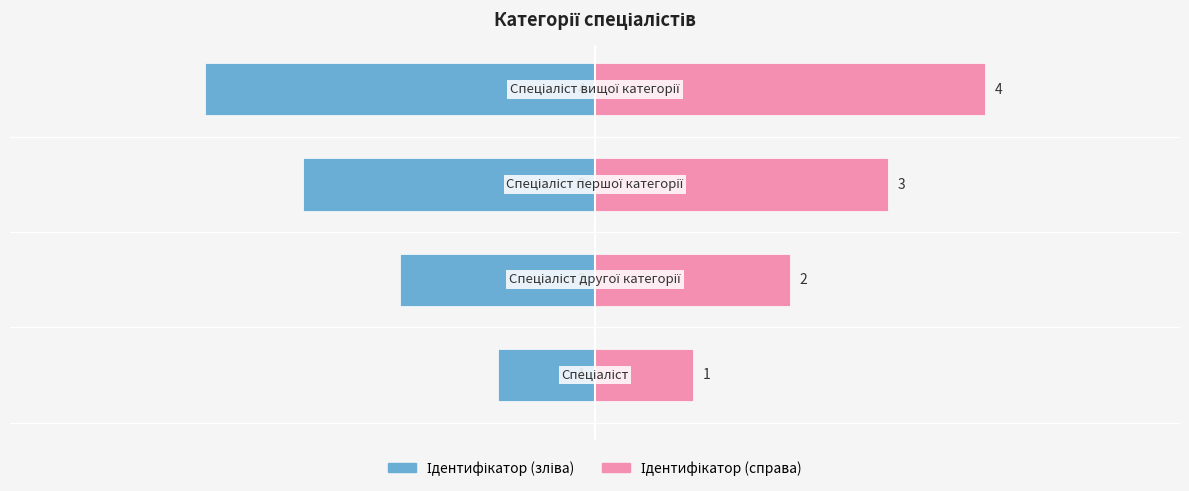

Reading left to right, transcribe all the data shown in this chart.

Ідентифікатор (зліва): 0=-1	1=-2	2=-3	3=-4
Ідентифікатор (справа): 0=1	1=2	2=3	3=4